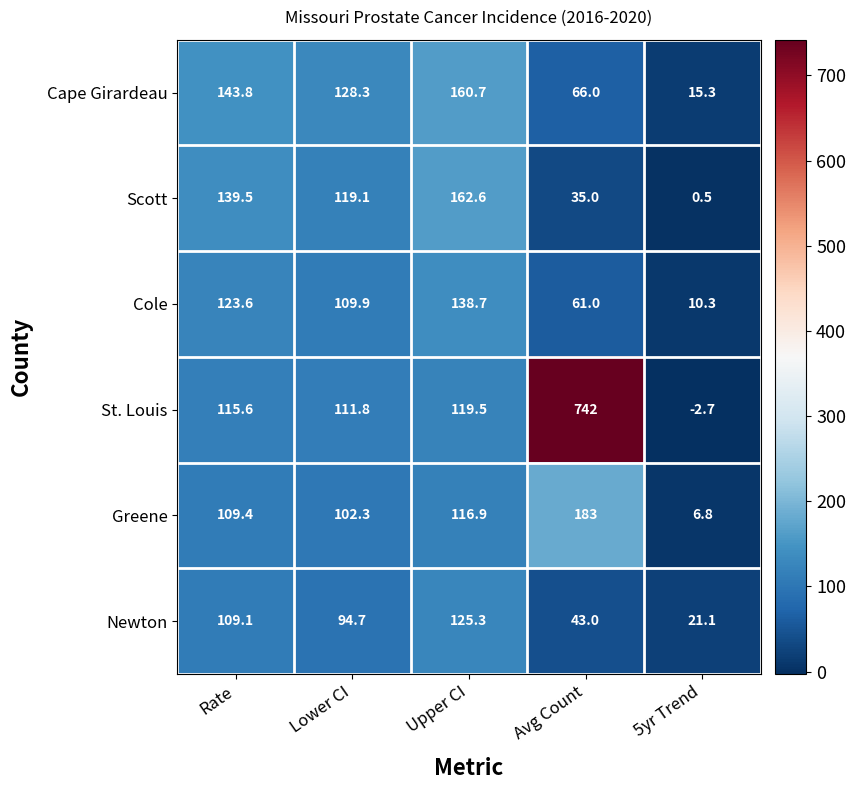

The Cape Girardeau series shows 209.8 at Upper CI. True or false?

False